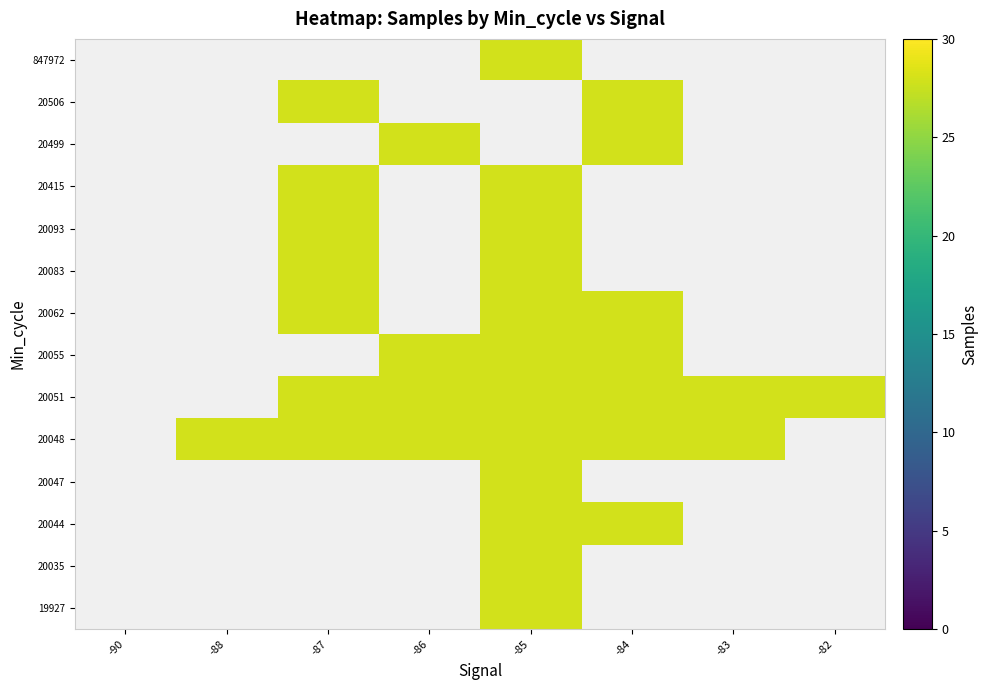

The 20499 series shows 28.0 at -84. True or false?

True